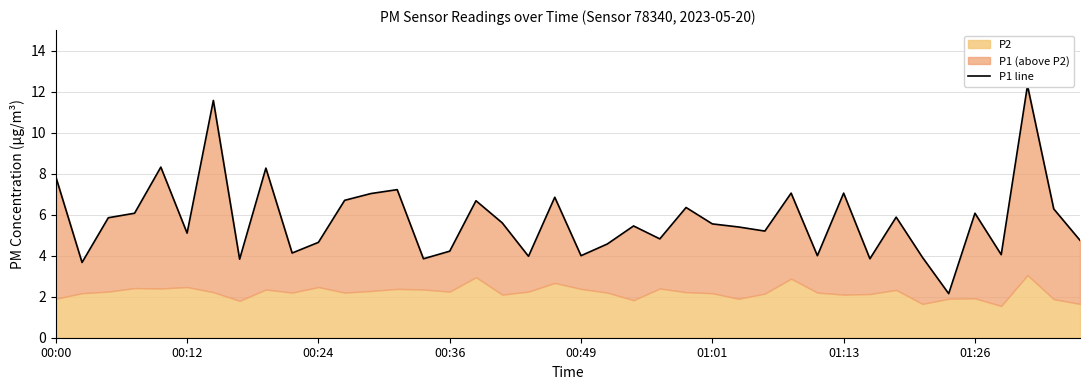

The chart shows a value of 6.1 at 01:26. True or false?

True